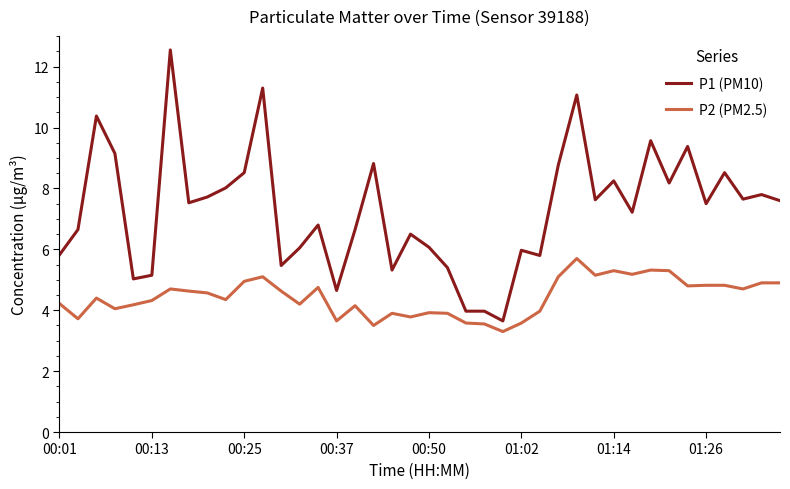

Which series has the largest range (max minus min)?

P1 (PM10)